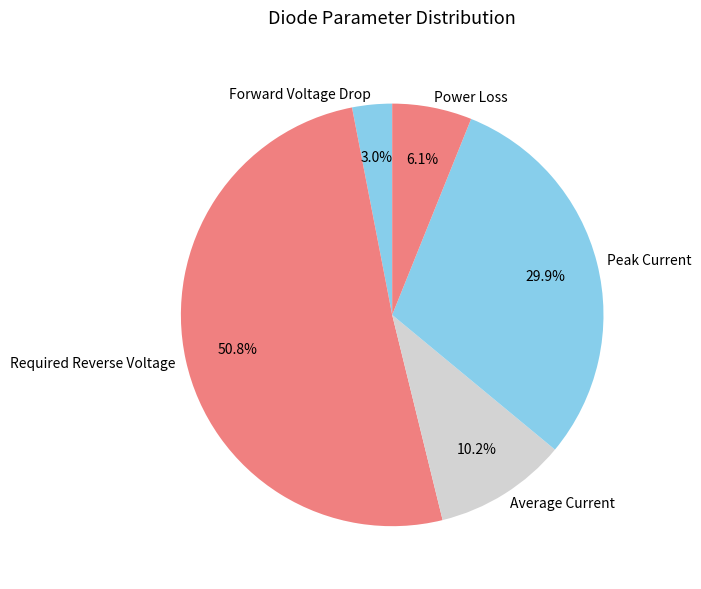

Is it true that Required Reverse Voltage is 51% of the pie?

True